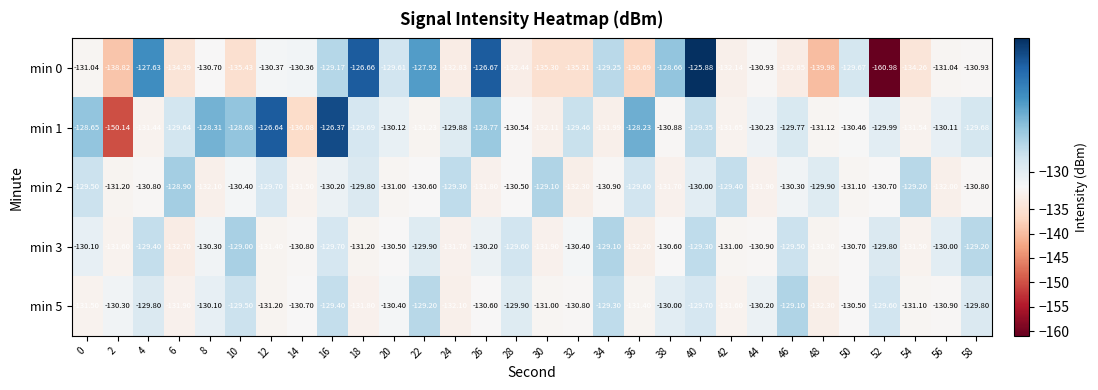

Which series changed the most between 30 and 46?

min 0